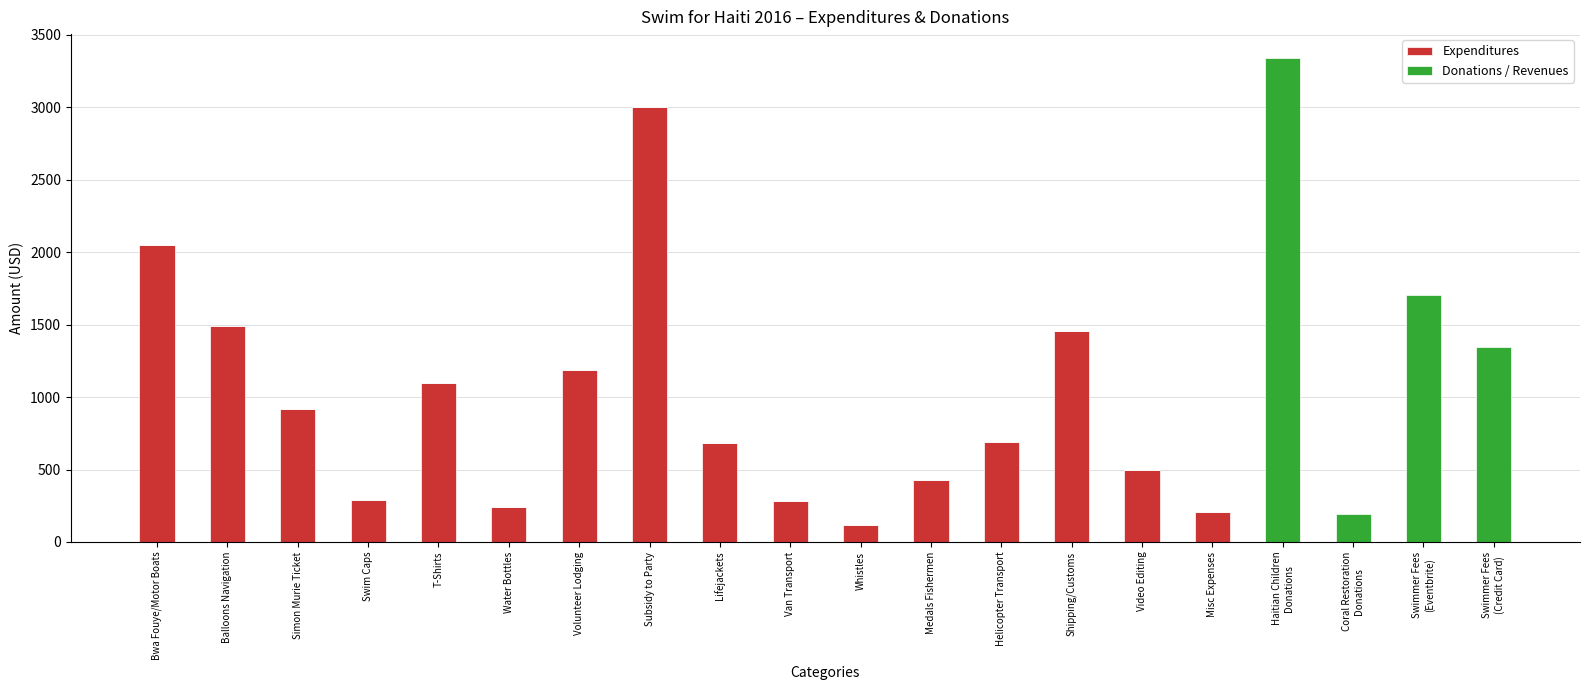

The value of Expenditures at T-Shirts is 1098.4. True or false?

True